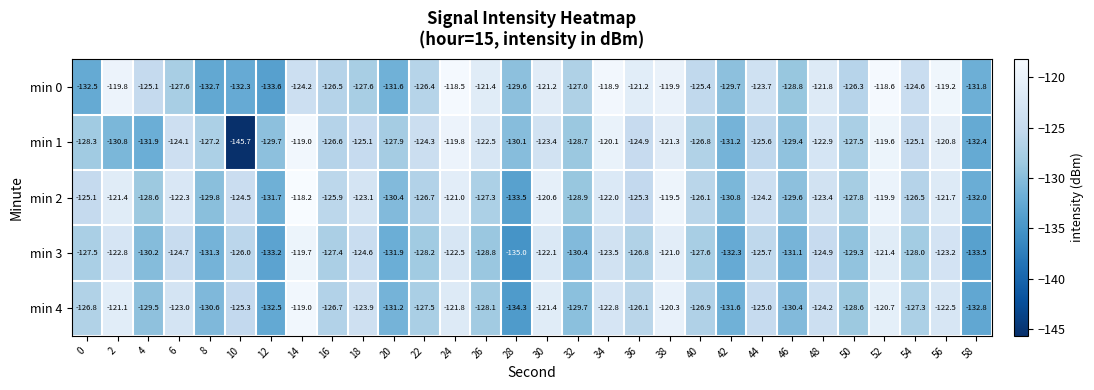

At 10, list the series in order from smallest to largest.

min 1, min 0, min 3, min 4, min 2